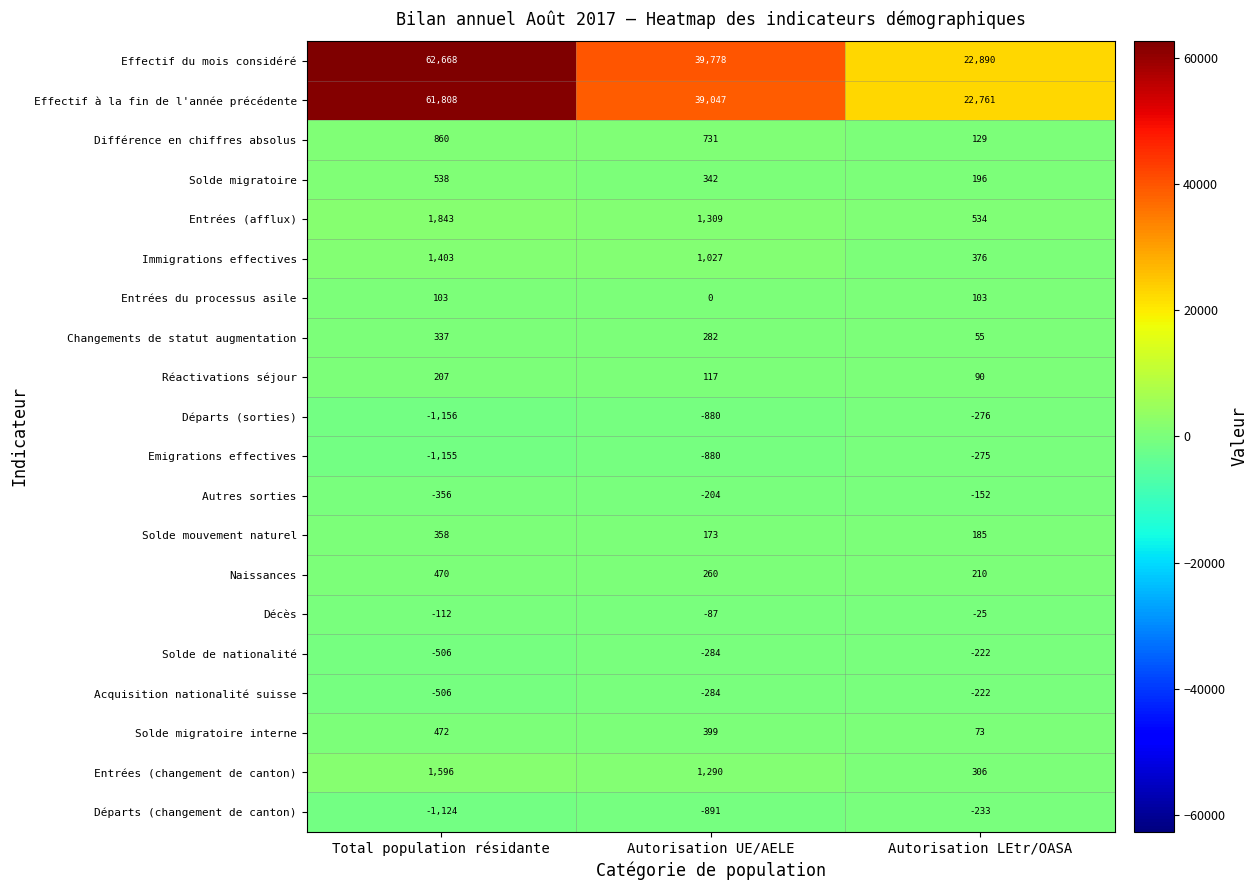

What is the average value of the Solde mouvement naturel series?

239